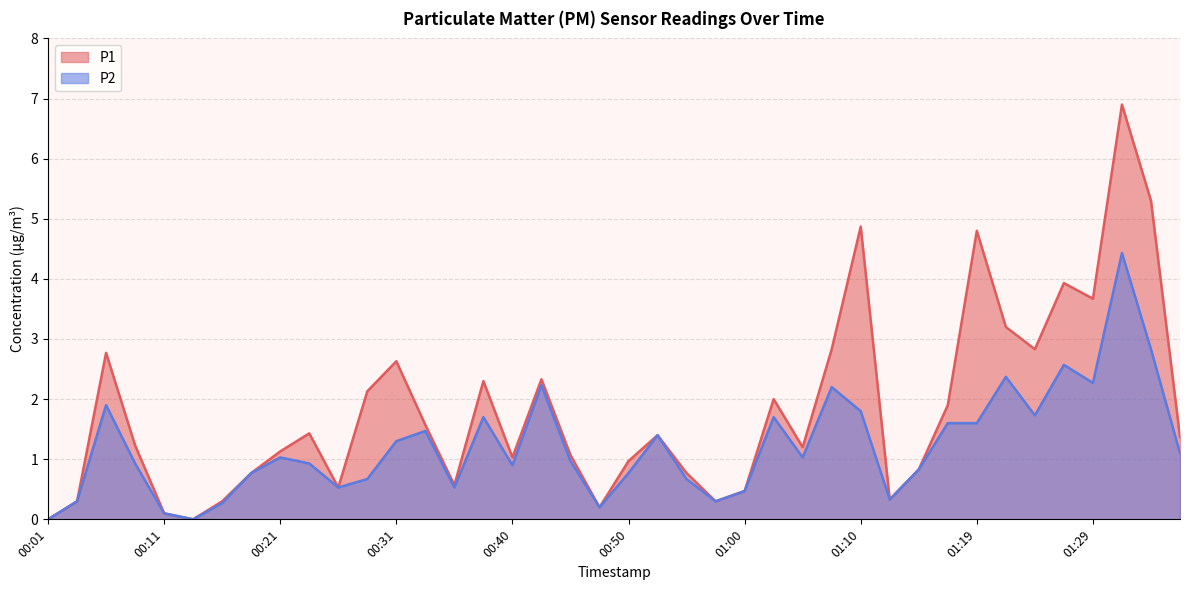

What is the sum of the P1 values at 00:43 and 01:12?

2.7